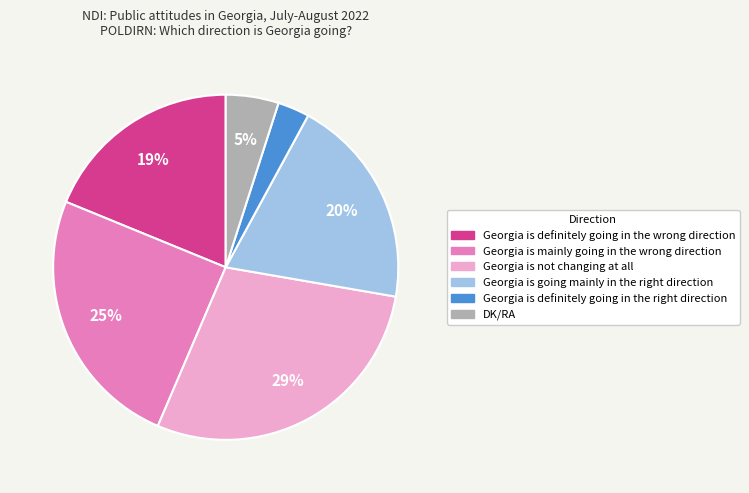

What is the smallest slice in the pie chart?

Georgia is definitely going in the right direction